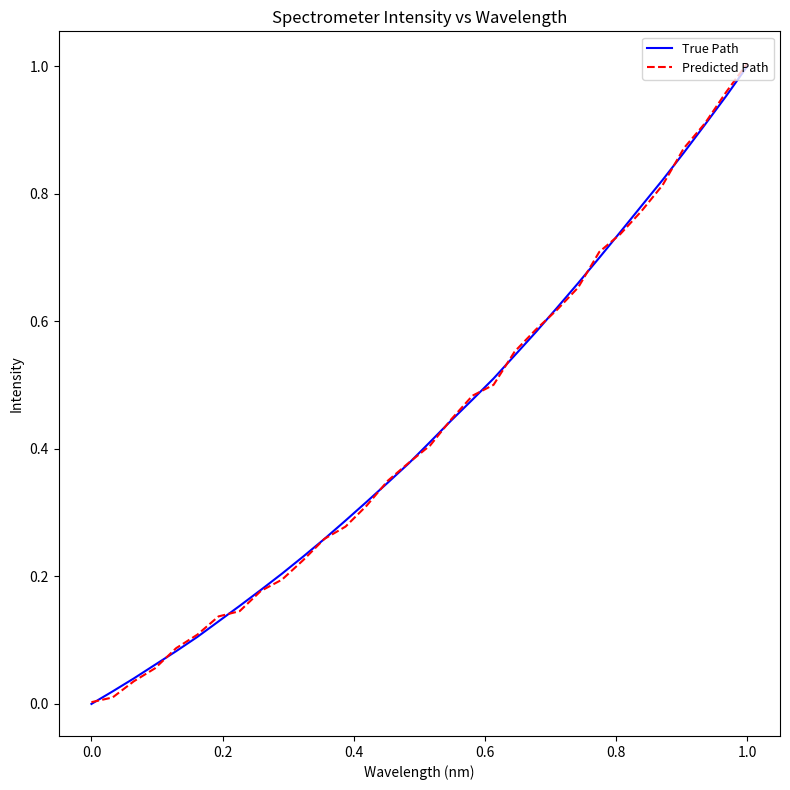

Is this an area chart (filled region under the line)?

No